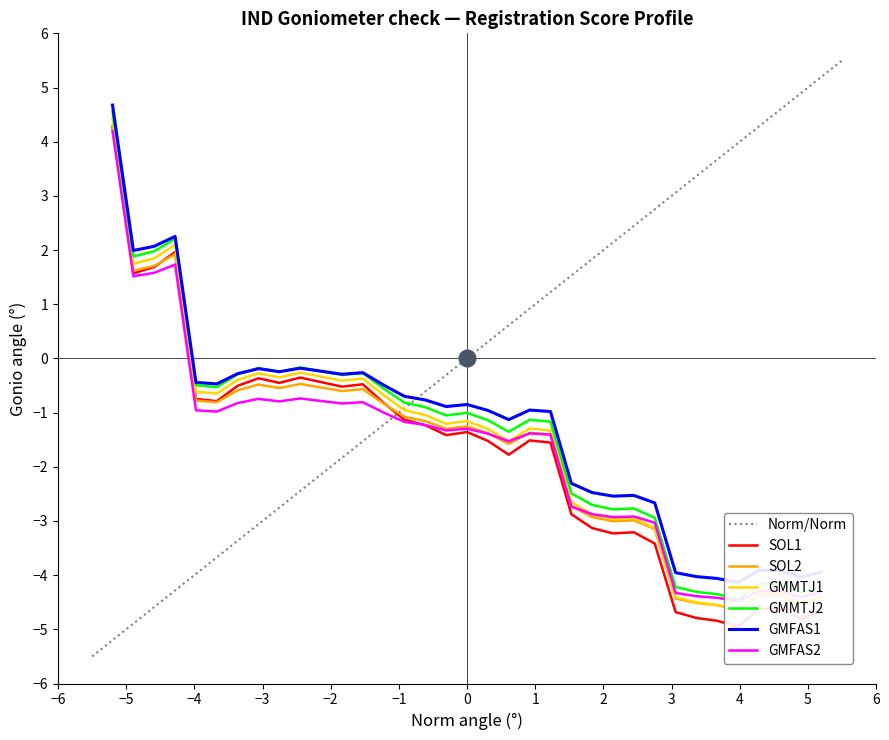

What is the maximum value for Norm/Norm?

5.5